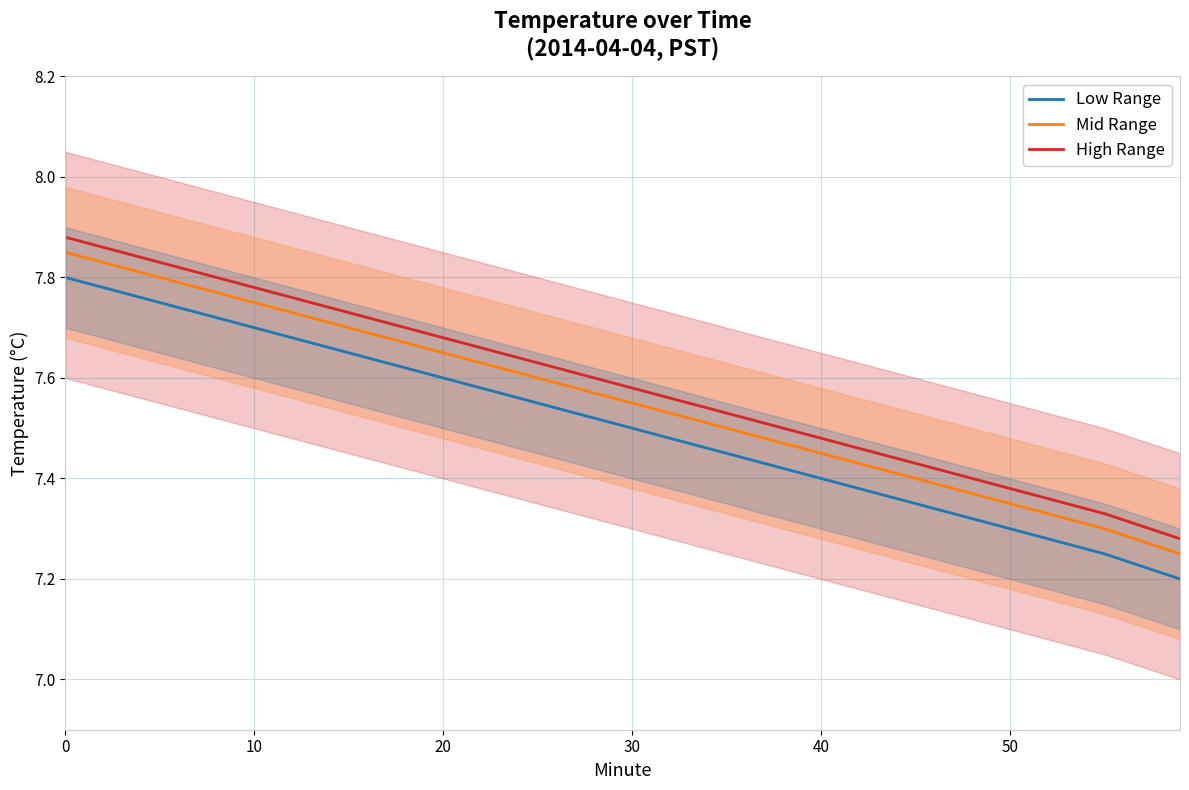

True or false: High Range has a value of 5.1 at 20.

False